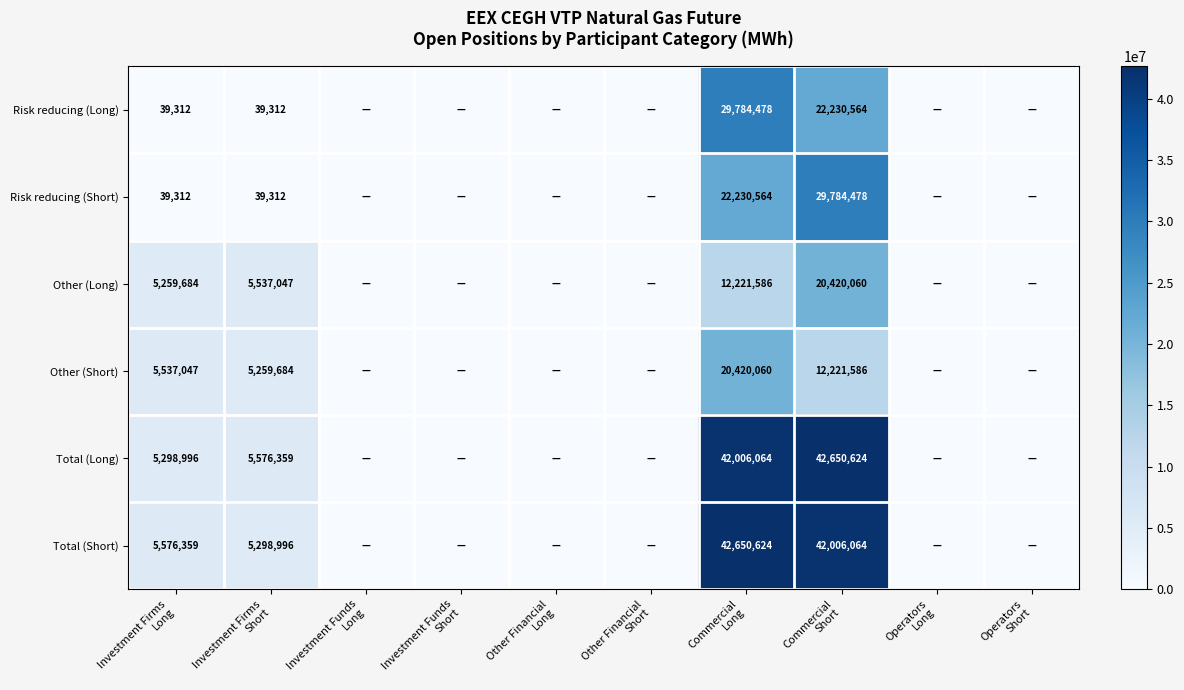

What is the difference between the Risk reducing (Long) values at Commercial Long and Commercial Short?

7553914